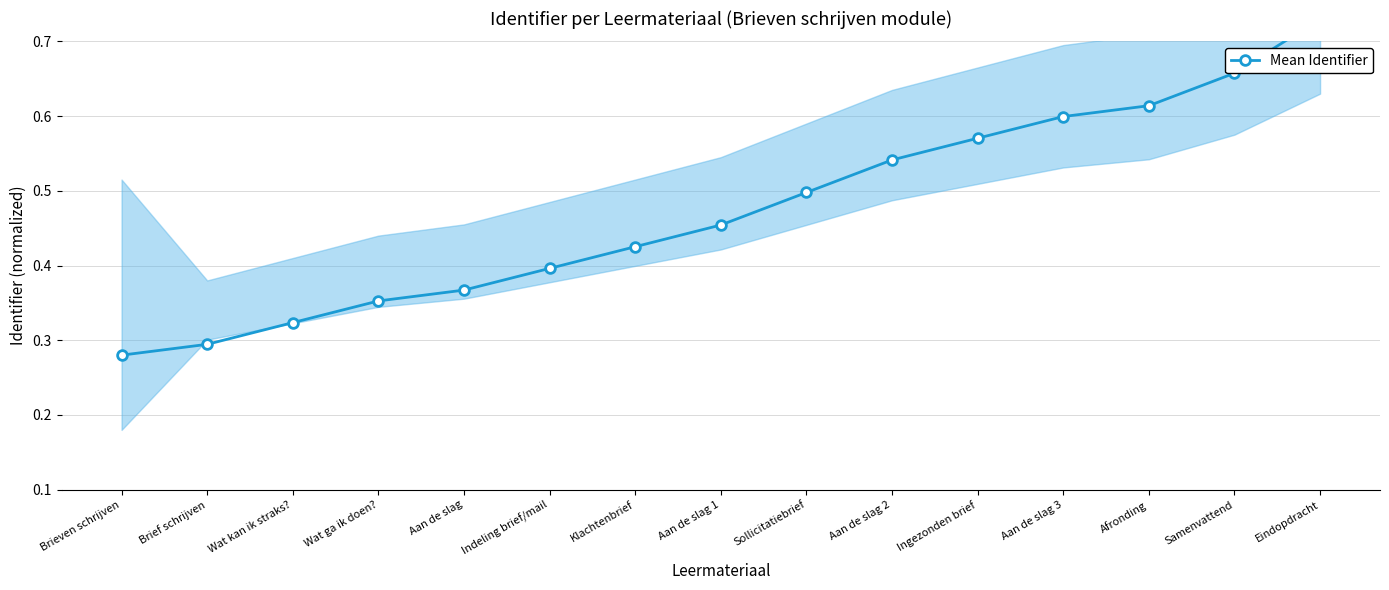

What position from the left is Eindopdracht?

15